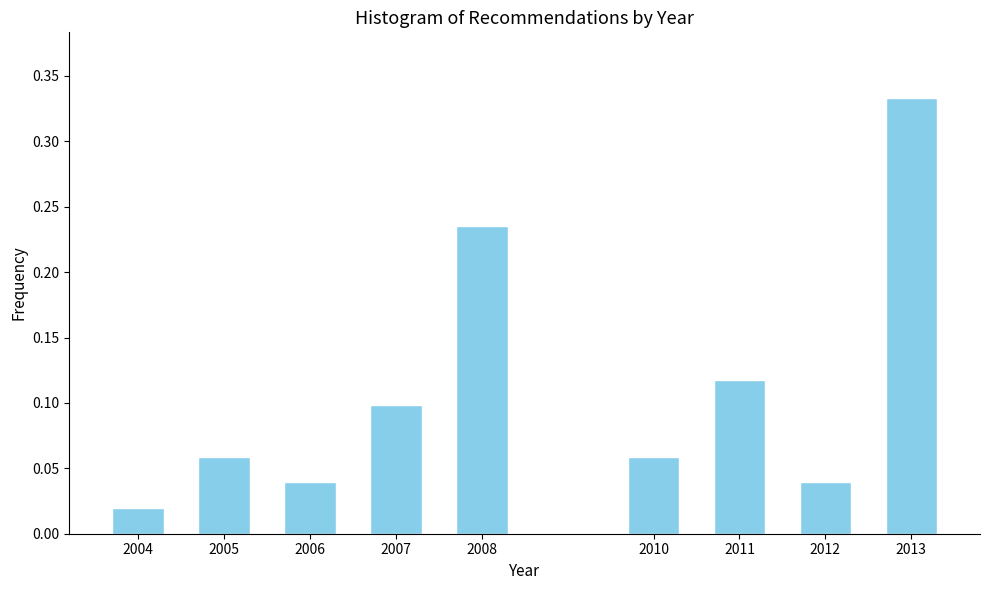

Which category has the lowest value across all series?

2004